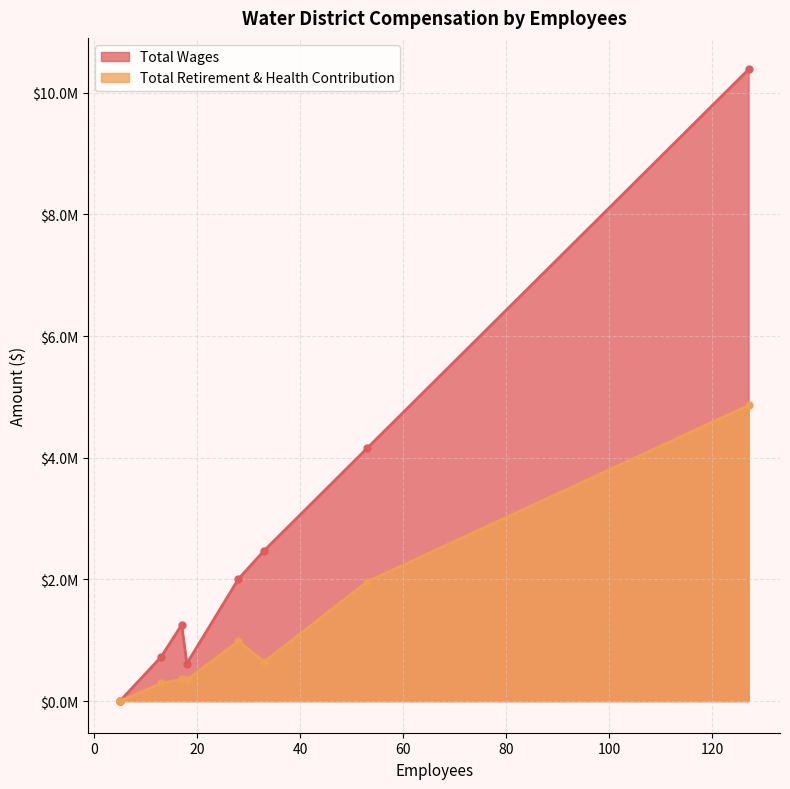

Which label corresponds to the smallest value in the chart?

5